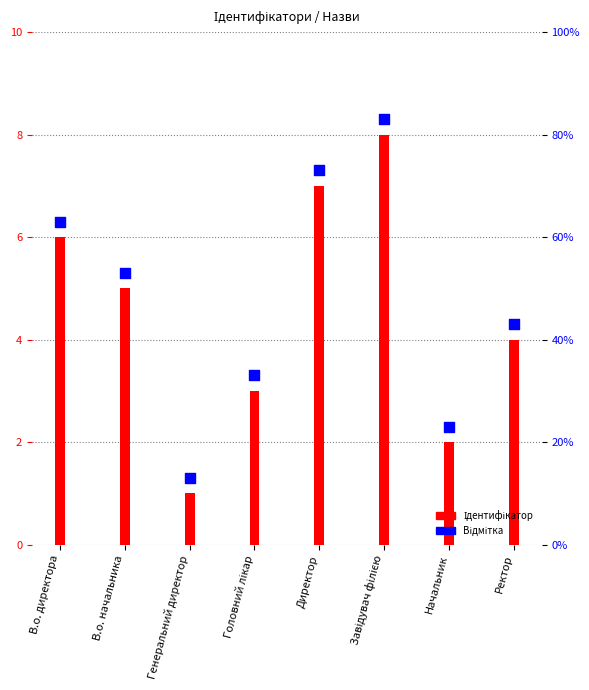

At how many categories does at least one series exceed 4?

5